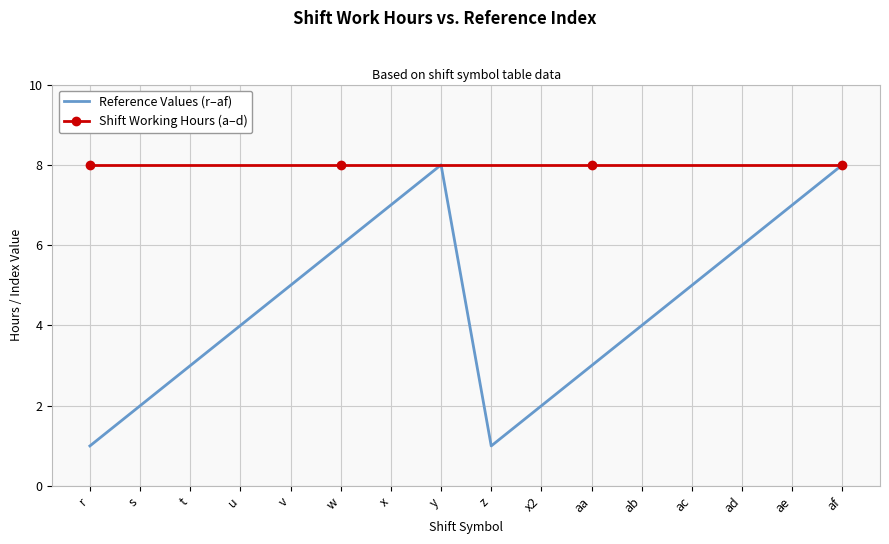

Count the values in the range 3 to 7.

10